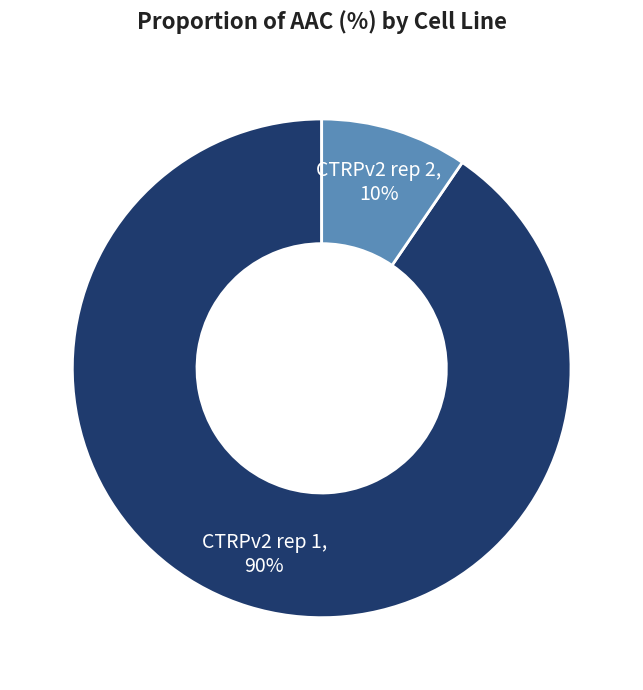

Is there any slice that represents more than half of the pie?

Yes